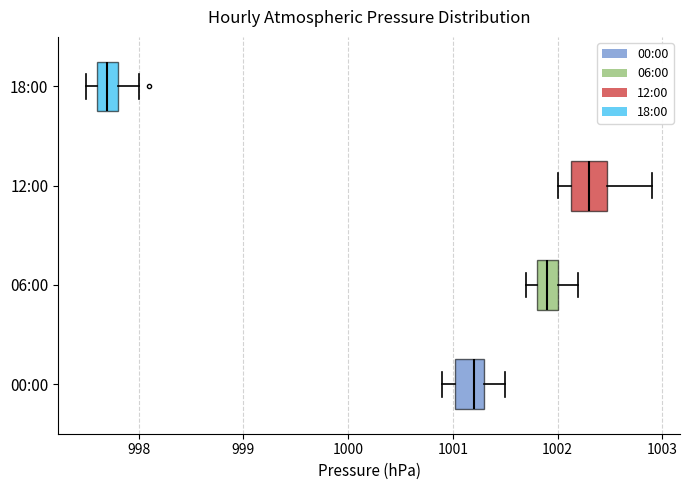

Which box's median line is the furthest to the right?

12:00